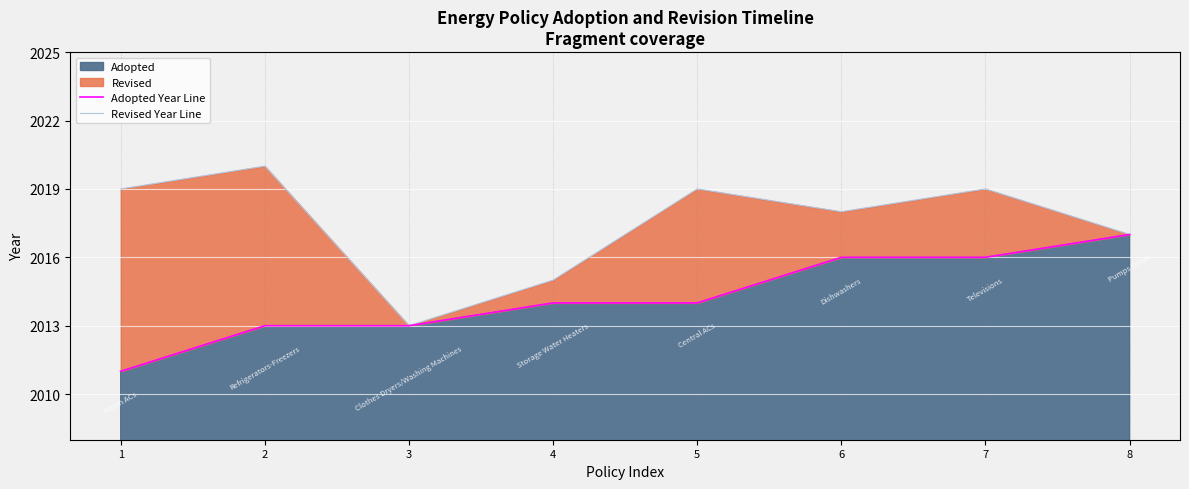

List the labels in order of Revised Year Line value, largest first.

2, 1, 5, 7, 6, 8, 4, 3